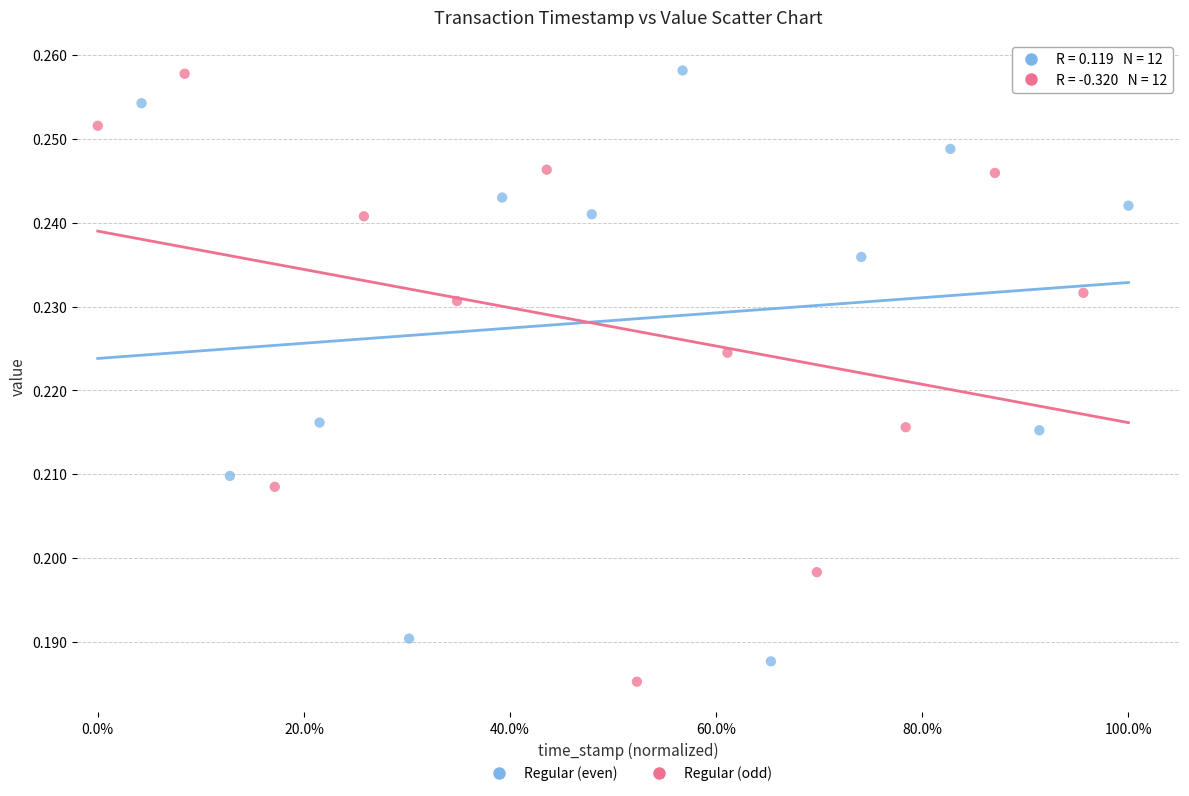

Which series has the largest Y range (max minus min)?

Regular (odd)